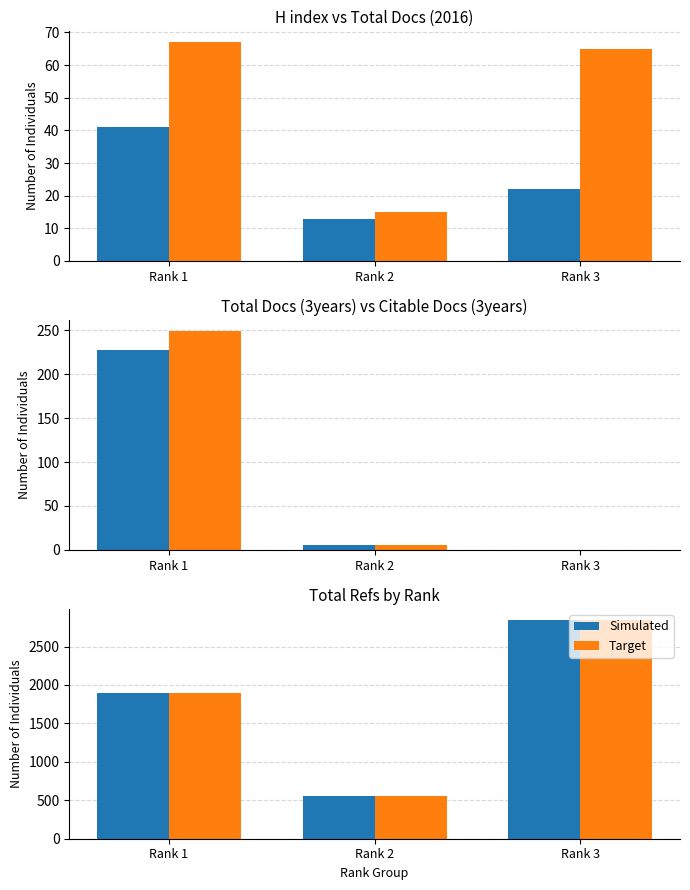

At which label is Total Docs. (3years) closest to 113?

Rank 2